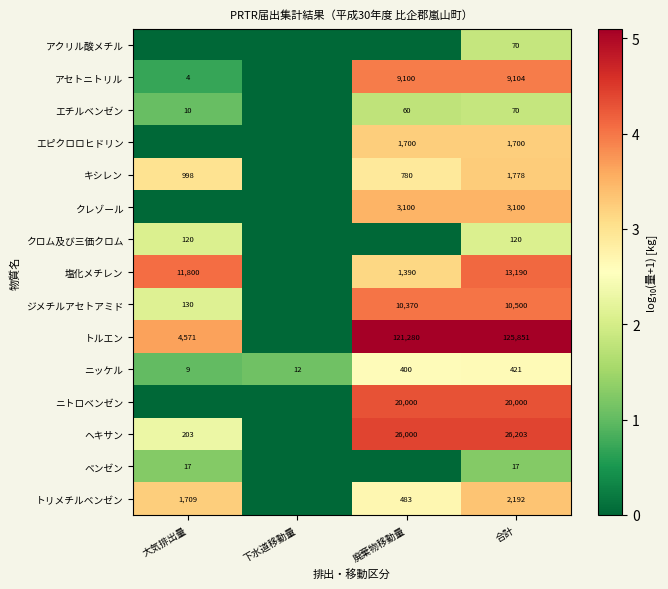

At how many categories does at least one series exceed 3?

3